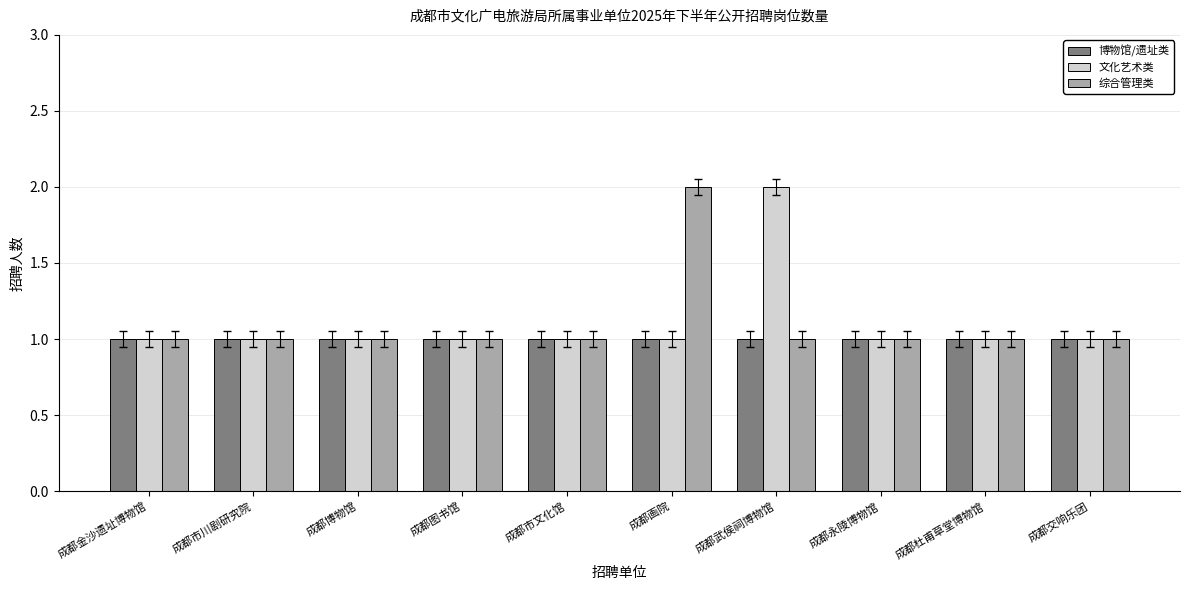

Reading left to right, transcribe all the data shown in this chart.

博物馆/遗址类: 1	1	1	1	1	1	1	1	1	1
文化艺术类: 1	1	1	1	1	1	2	1	1	1
综合管理类: 1	1	1	1	1	2	1	1	1	1